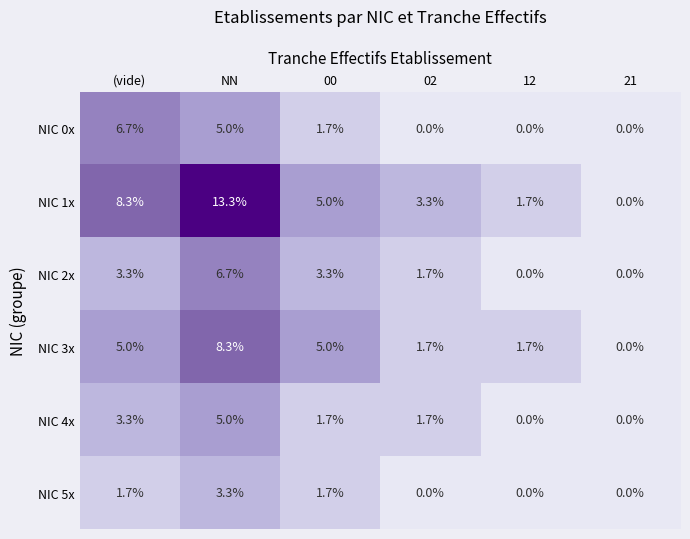

At which category is the sum across all series the highest?

NN